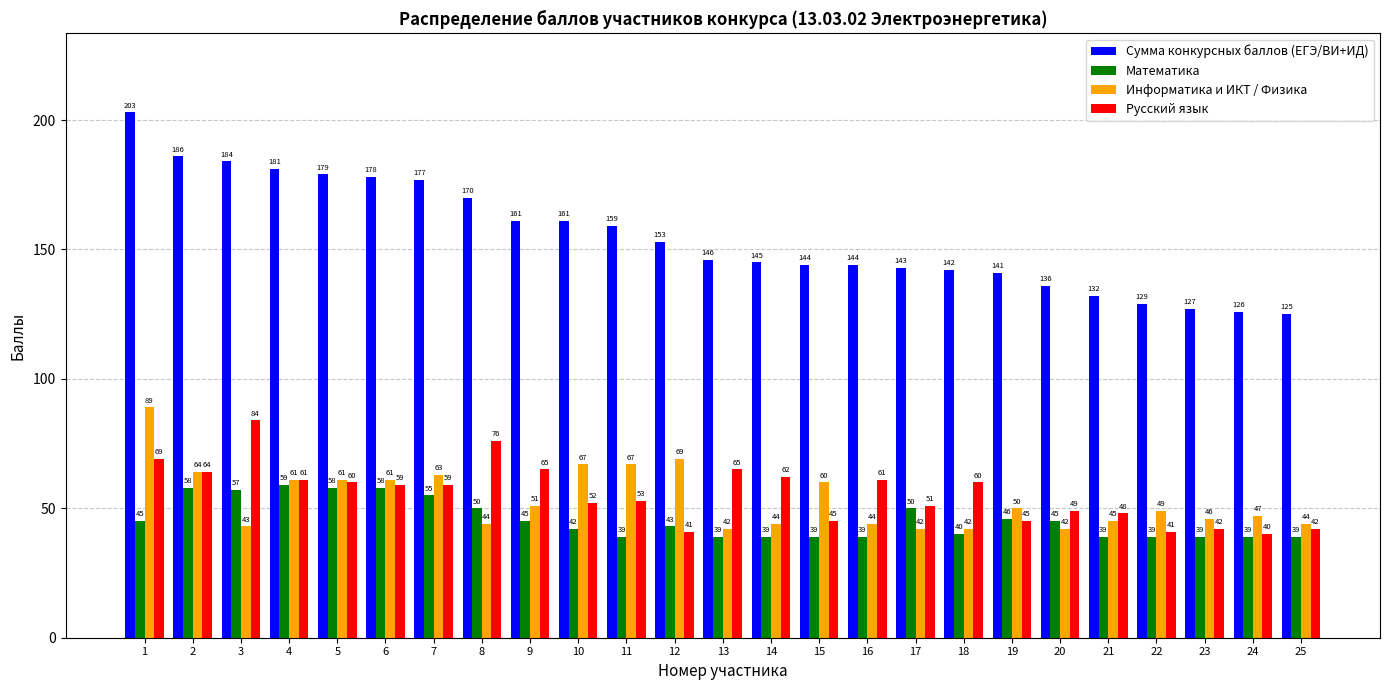

Reading left to right, extract all data points from this chart.

Сумма конкурсных баллов (ЕГЭ/ВИ+ИД): 203	186	184	181	179	178	177	170	161	161	159	153	146	145	144	144	143	142	141	136	132	129	127	126	125
Математика: 45	58	57	59	58	58	55	50	45	42	39	43	39	39	39	39	50	40	46	45	39	39	39	39	39
Информатика и ИКТ / Физика: 89	64	43	61	61	61	63	44	51	67	67	69	42	44	60	44	42	42	50	42	45	49	46	47	44
Русский язык: 69	64	84	61	60	59	59	76	65	52	53	41	65	62	45	61	51	60	45	49	48	41	42	40	42